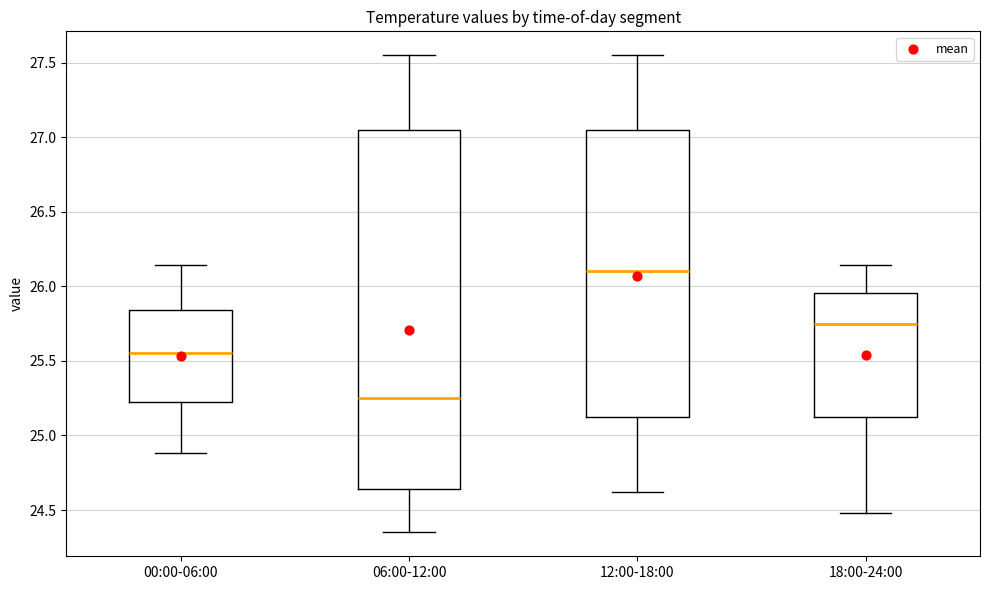

Which box has the lowest median line?

06:00-12:00